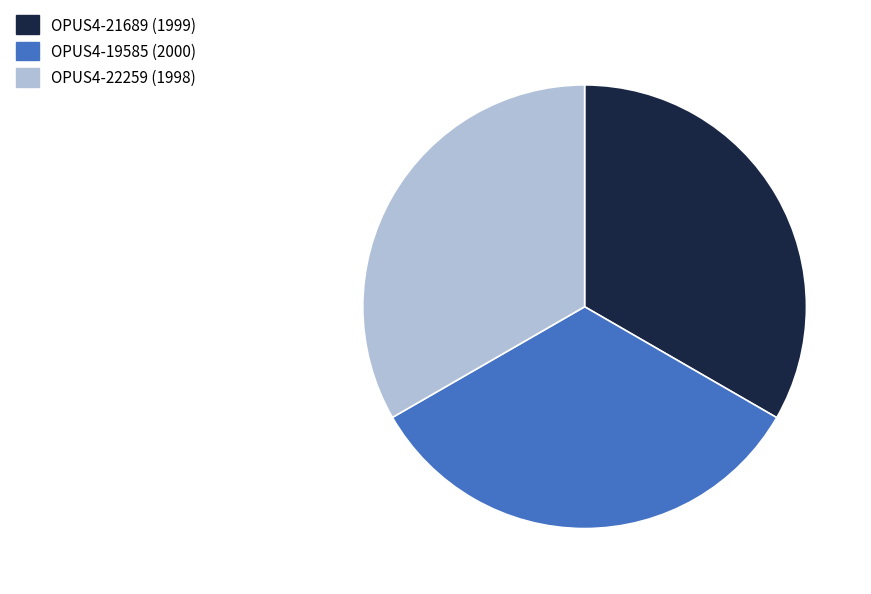

Is it true that OPUS4-22259 (1998) is 33% of the pie?

True